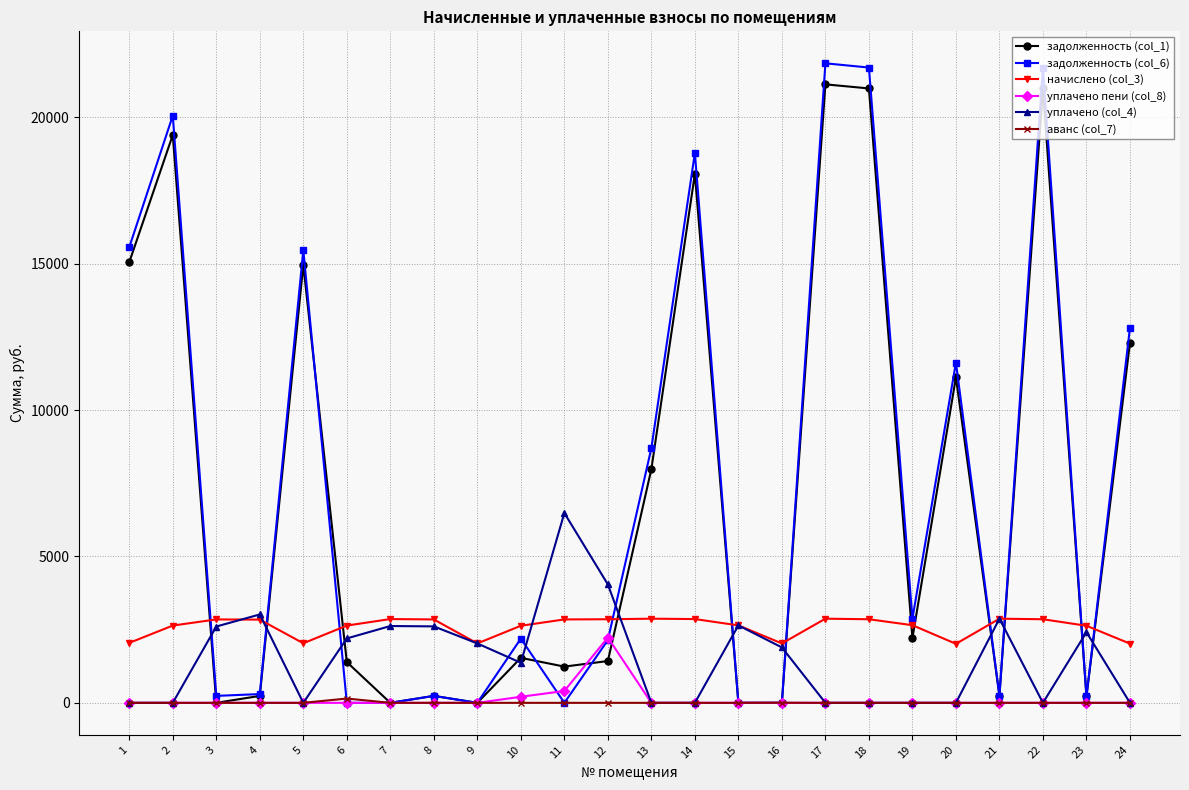

Is this an area chart (filled region under the line)?

No